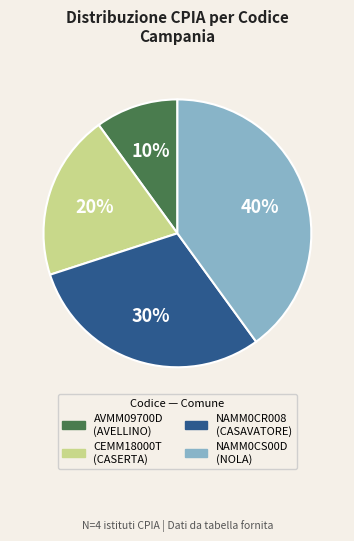

Combined, do AVMM09700D and CEMM18000T account for over 50%?

No